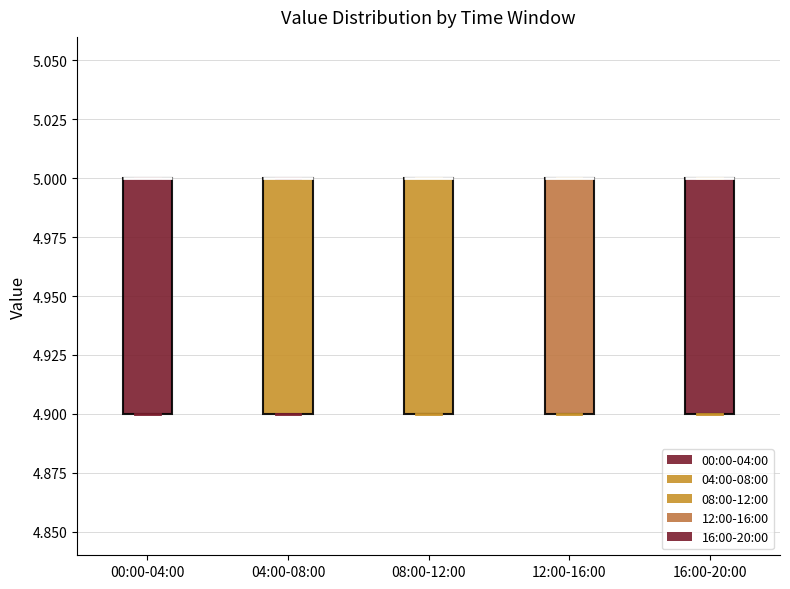

Reading left to right, read every box against the y-axis: the position of its median line, the range the box covers, and the ends of its whiskers. The values are not printed on the chart, so give them approximately, as read against the axis.

00:00-04:00: median 5.0 (drawn on the box's upper edge), box 4.9 to 5.0, whiskers 4.9 to 5.0
04:00-08:00: median 5.0 (drawn on the box's upper edge), box 4.9 to 5.0, whiskers 4.9 to 5.0
08:00-12:00: median 5.0 (drawn on the box's upper edge), box 4.9 to 5.0, whiskers 4.9 to 5.0
12:00-16:00: median 5.0 (drawn on the box's upper edge), box 4.9 to 5.0, whiskers 4.9 to 5.0
16:00-20:00: median 5.0 (drawn on the box's upper edge), box 4.9 to 5.0, whiskers 4.9 to 5.0